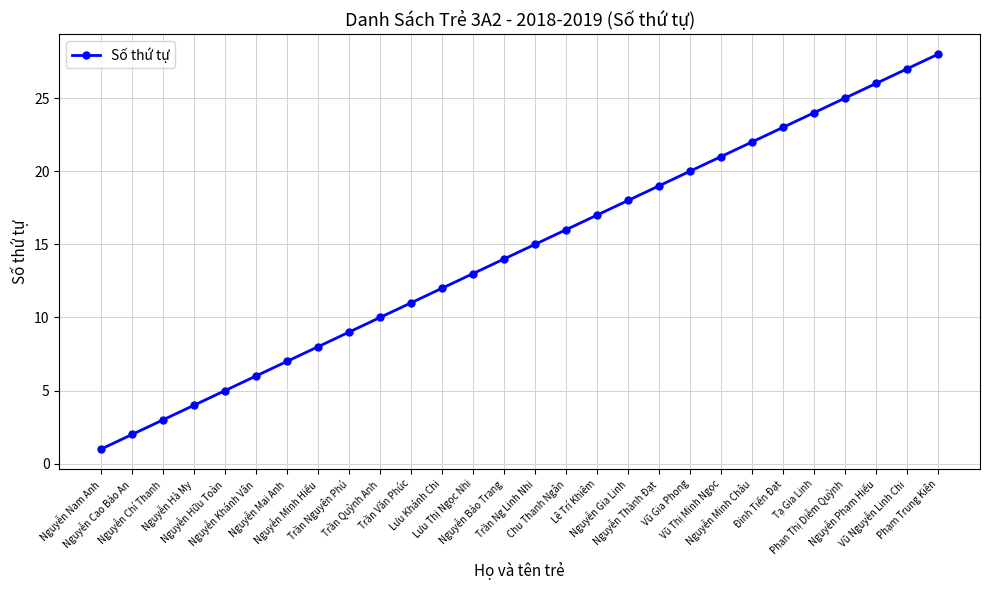

Count the number of data series in this chart.

1